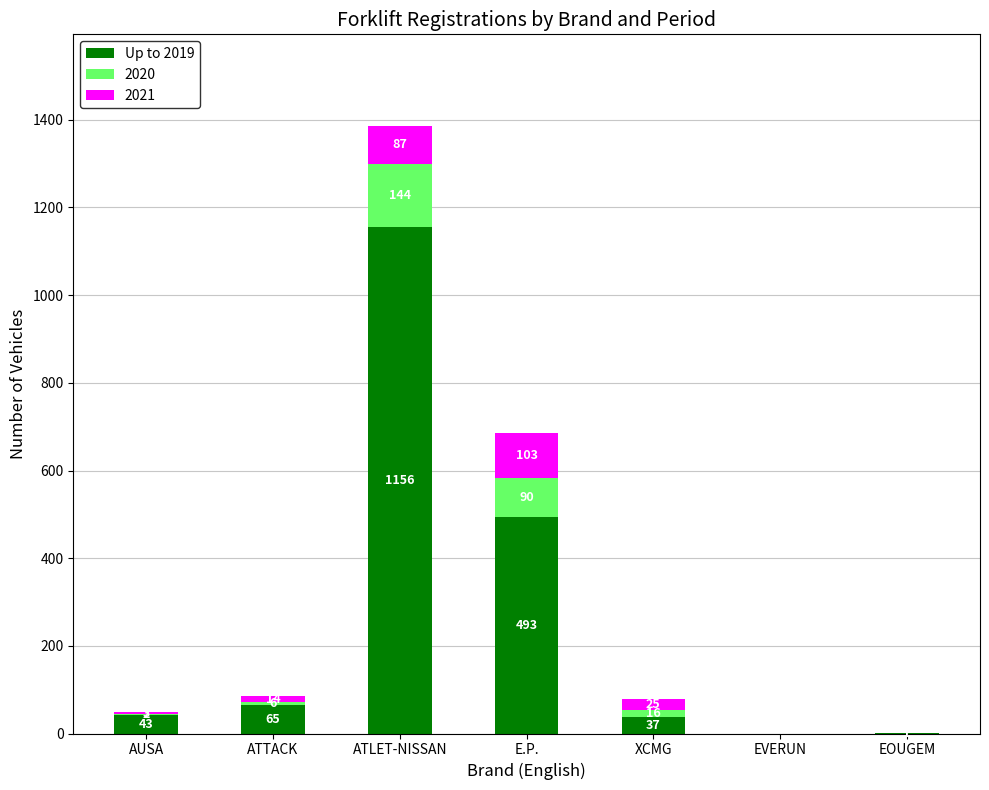

What is the sum of the Up to 2019 values at ATTACK and E.P.?

558